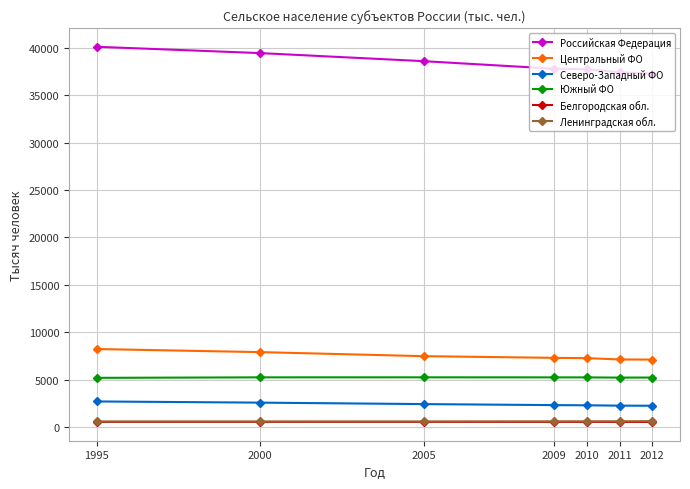

Is it true that Северо-Западный ФО equals 1154 at 2000?

False